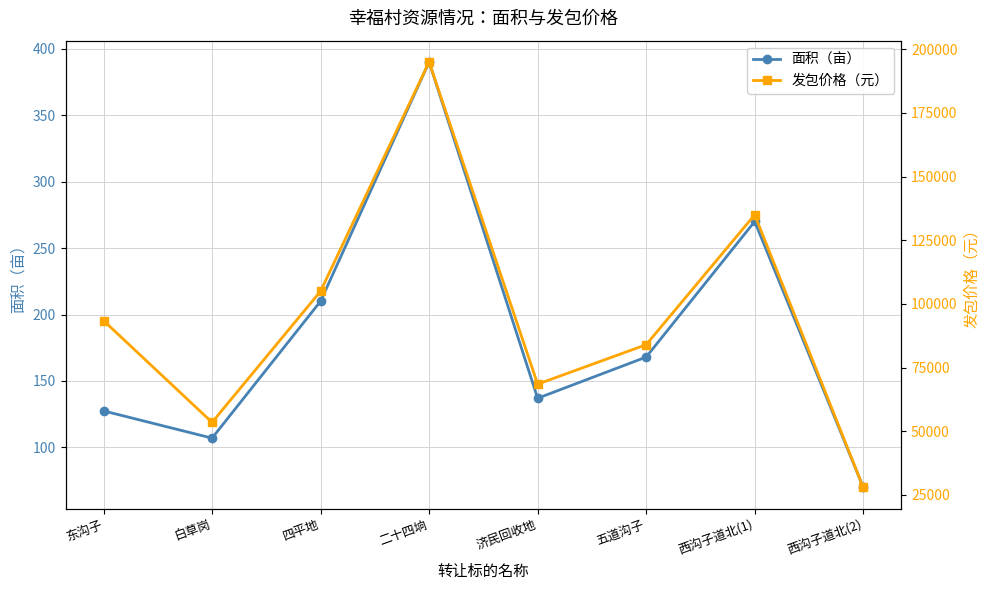

What is the label of the 1st point from the right?

西沟子道北(2)